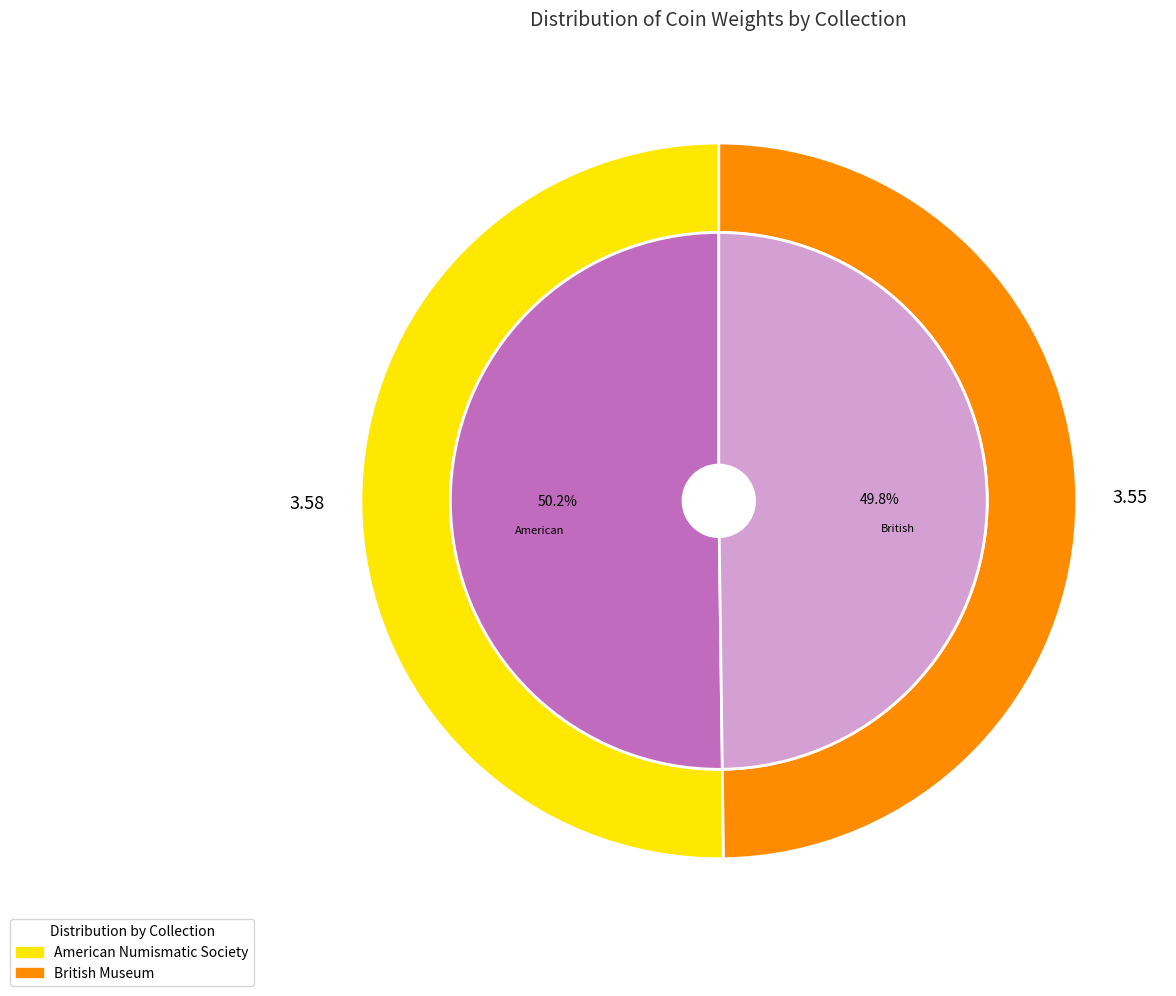

What percentage is the British Museum slice, to the nearest percent?

50%